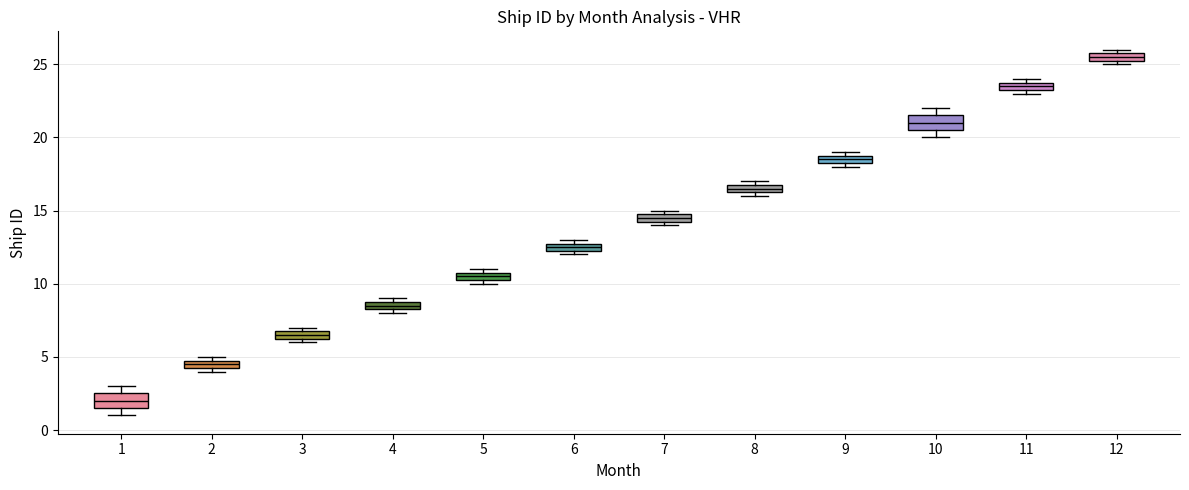

Which box's median line is the highest?

12